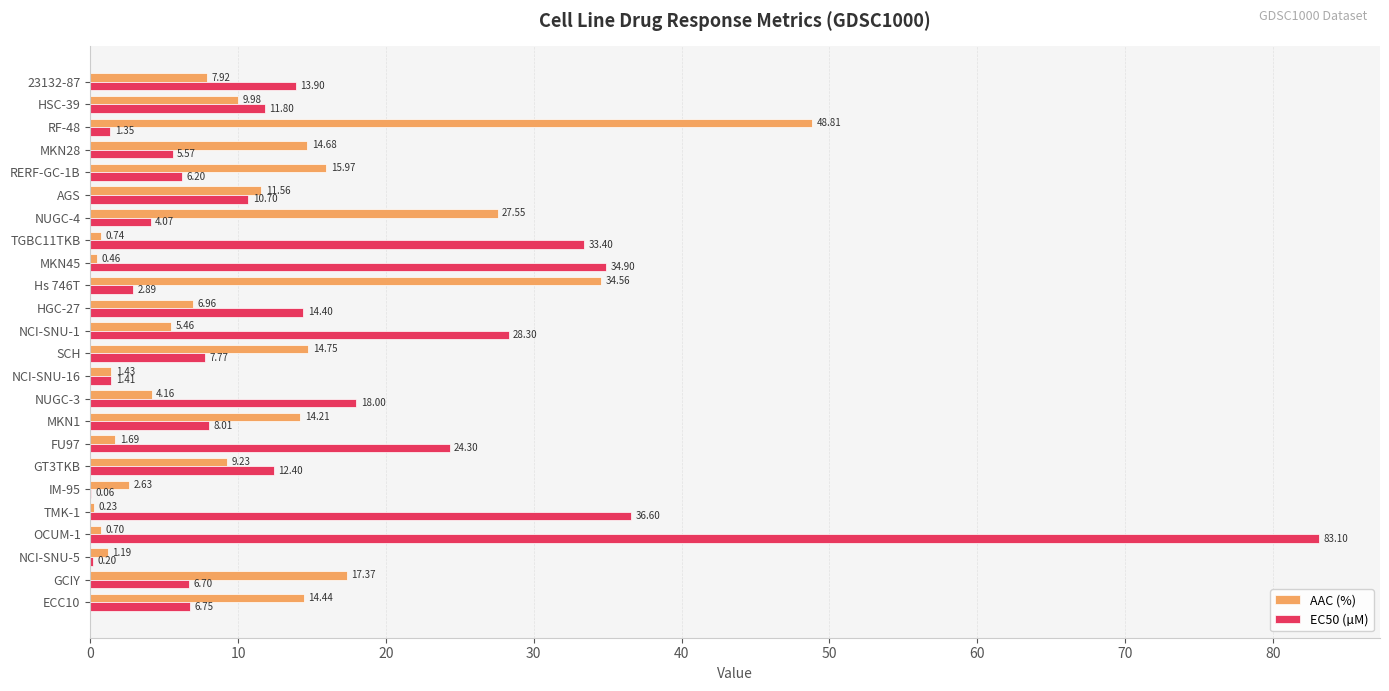

What is the sum of all AAC (%) values?

266.7